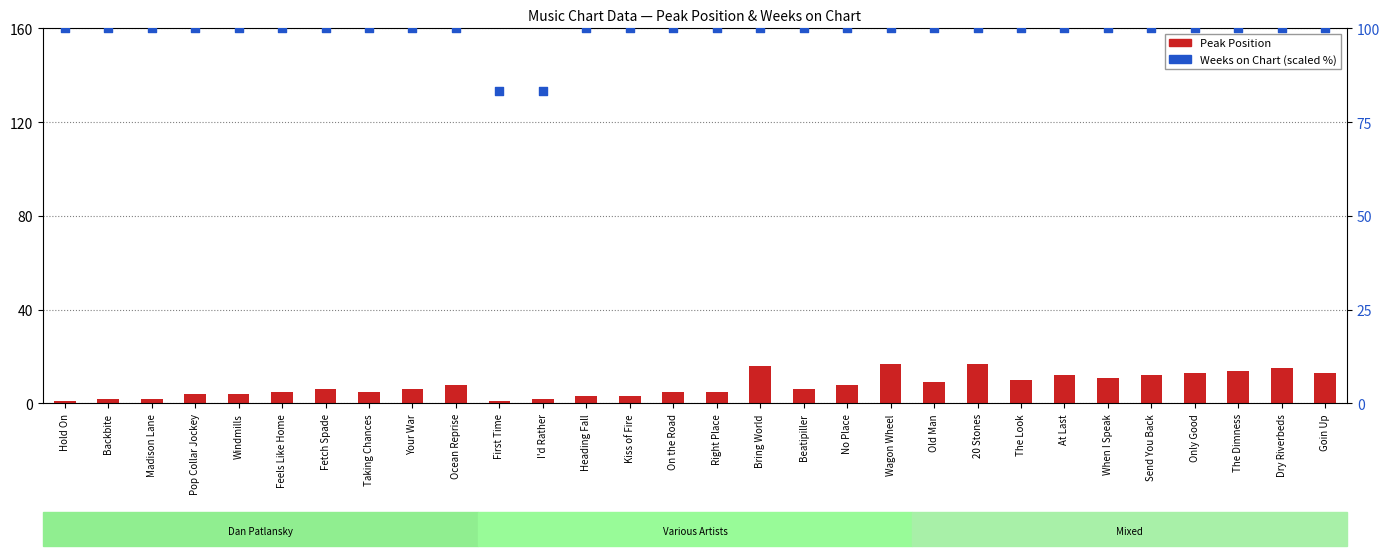

Which series contains the highest Y value?

Weeks on Chart (scaled)